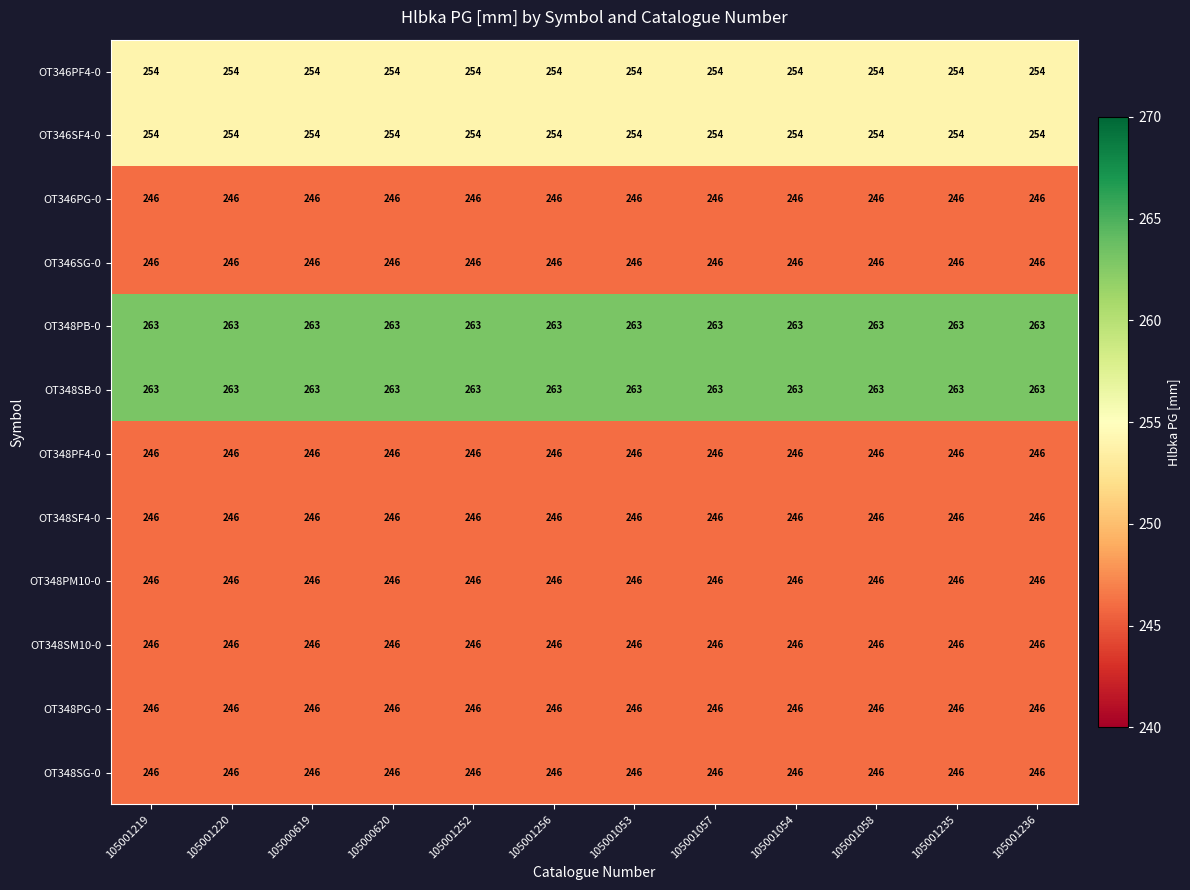

Count the number of data series in this chart.

12